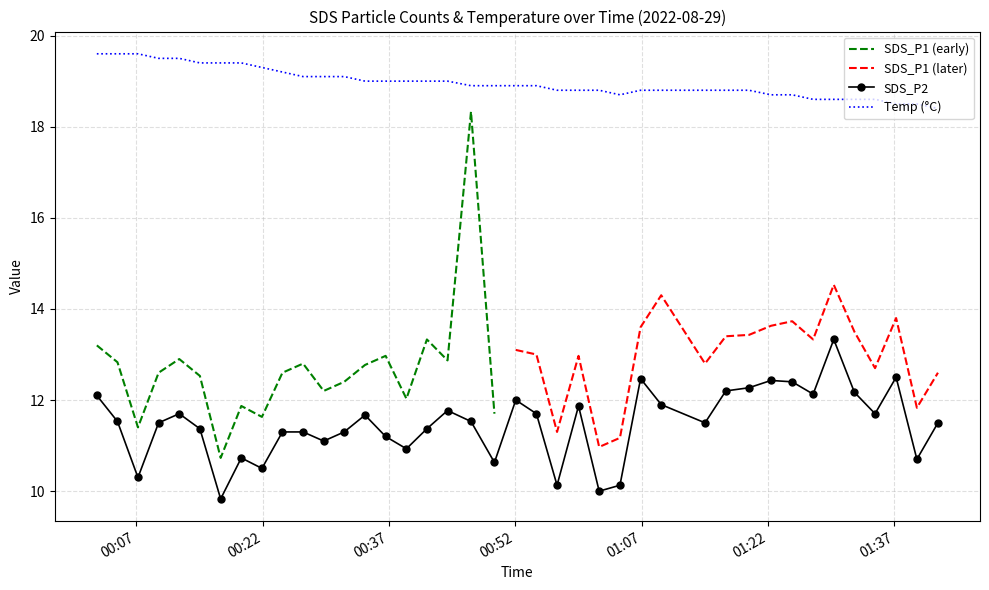

True or false: SDS_P2 and Temp (°C) intersect in this chart.

False